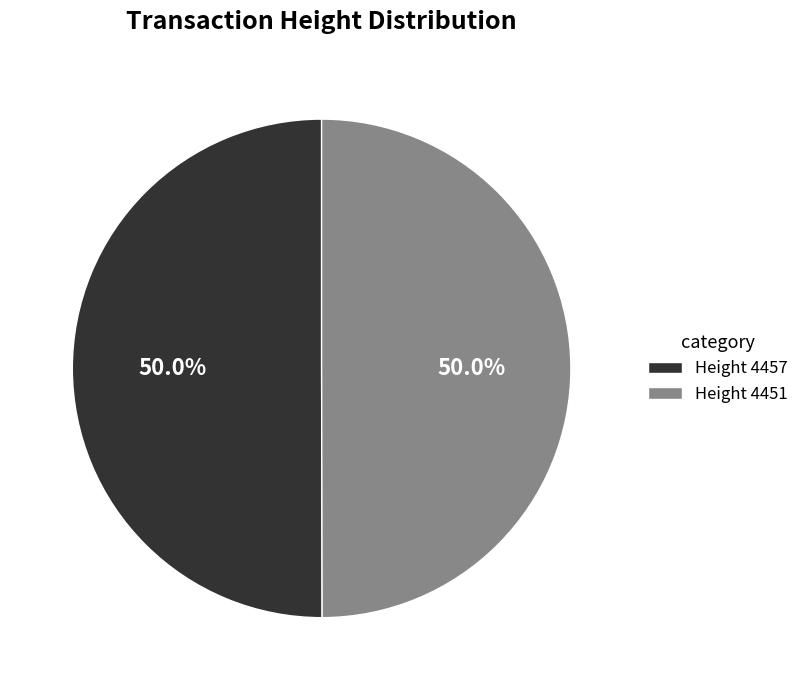

What is the ratio of the value at Height 4451 to the value at Height 4457?

1.0